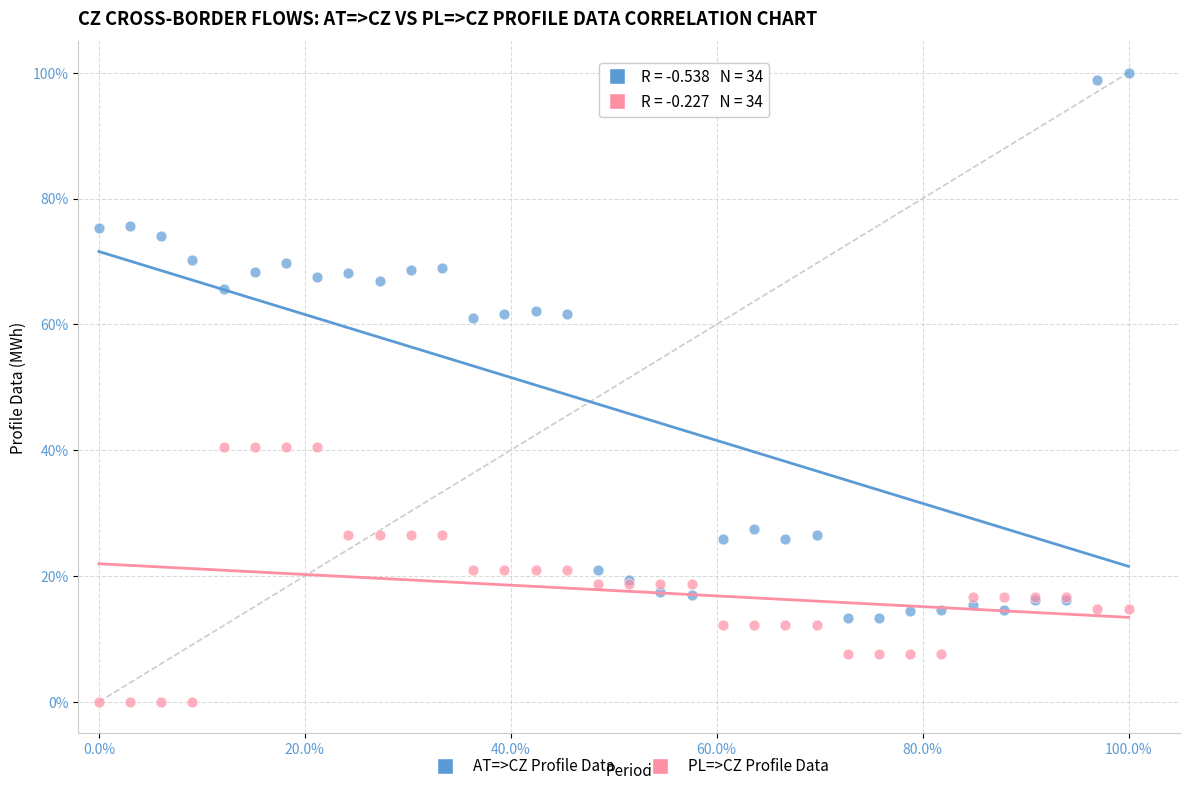

Which series has the widest spread of Y values?

AT=>CZ Profile Data